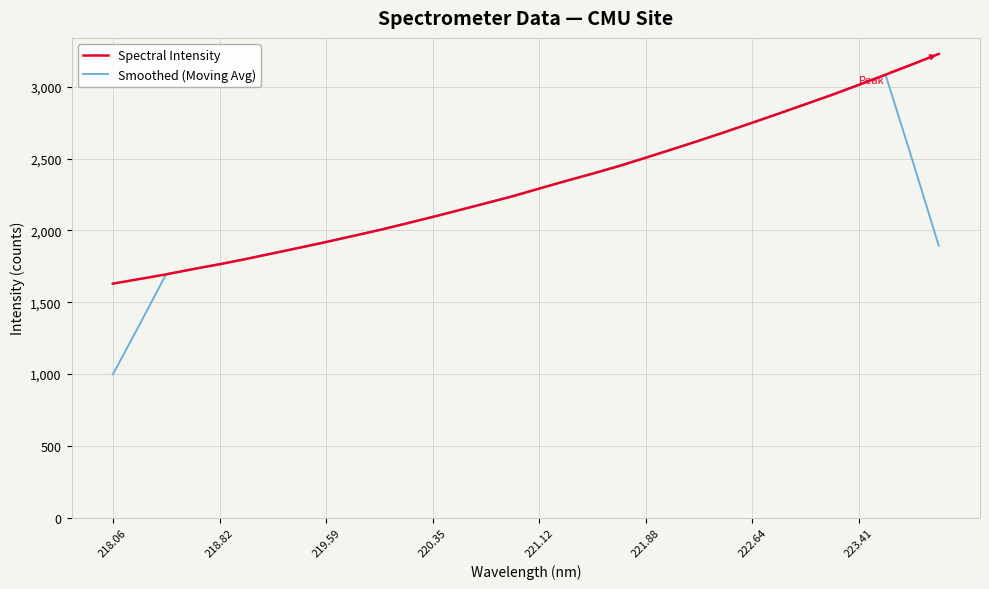

List the series in order of their overall mean, lowest first.

Smoothed (Moving Avg), Spectral Intensity